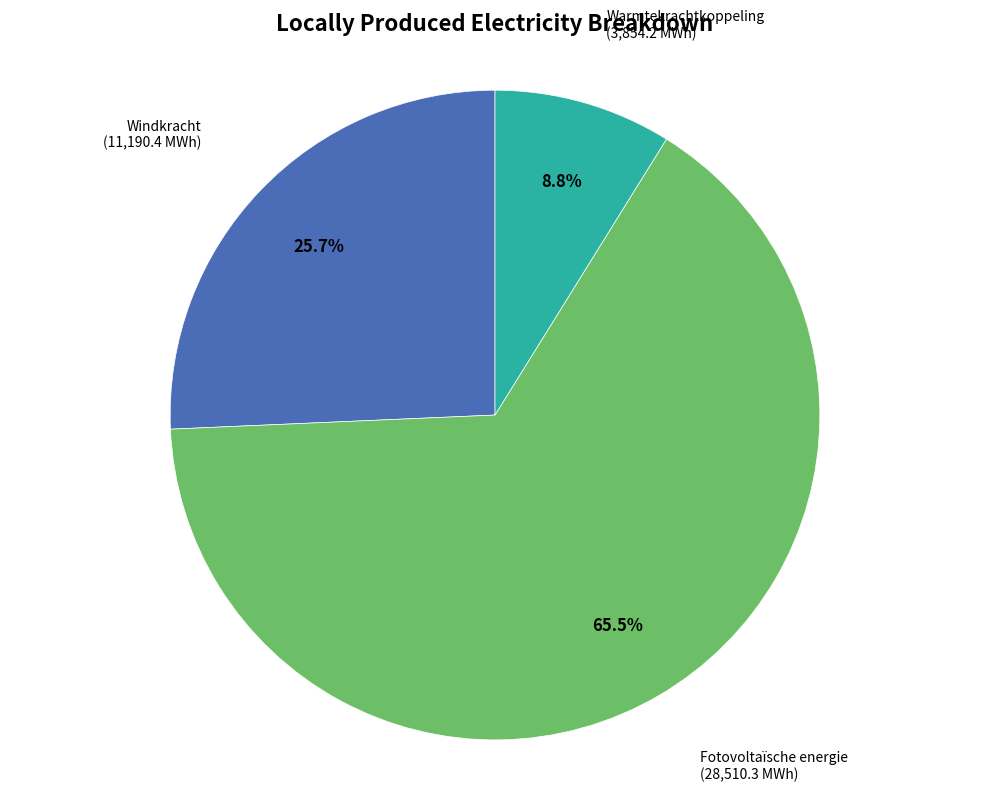

Is it true that Windkracht is 26% of the pie?

True